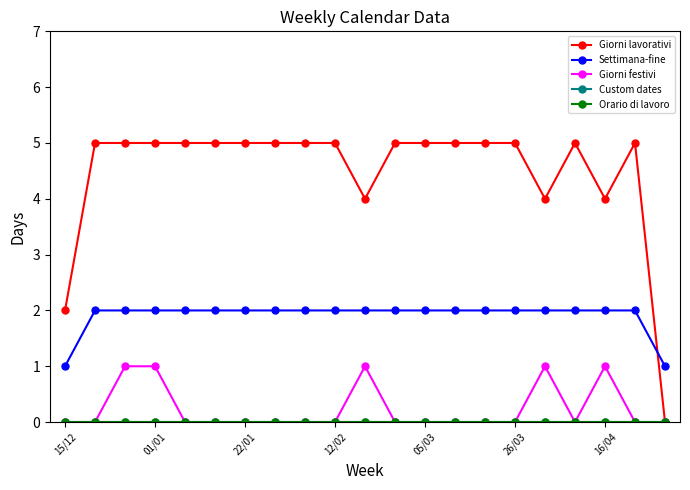

Count the Giorni festivi values in the range 0 to 1.

21